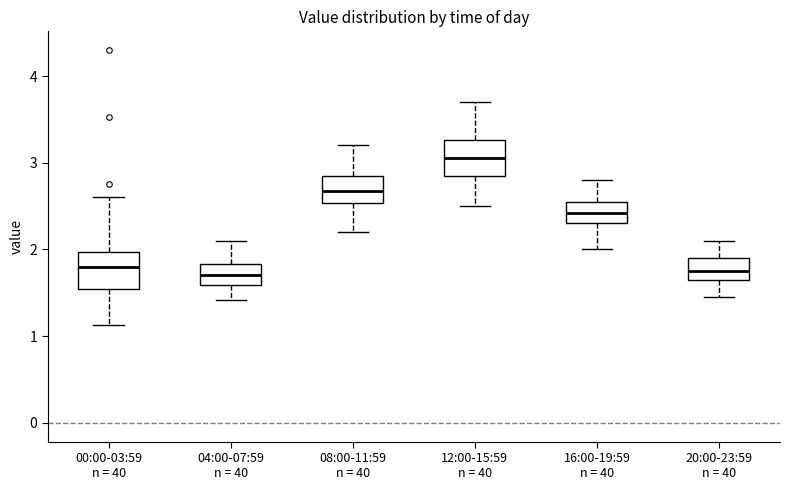

Where does the lower whisker of the box for 12:00-15:59 n = 40 end on the y-axis? The values are not printed on the chart, so give them approximately, as read against the axis.

2.5